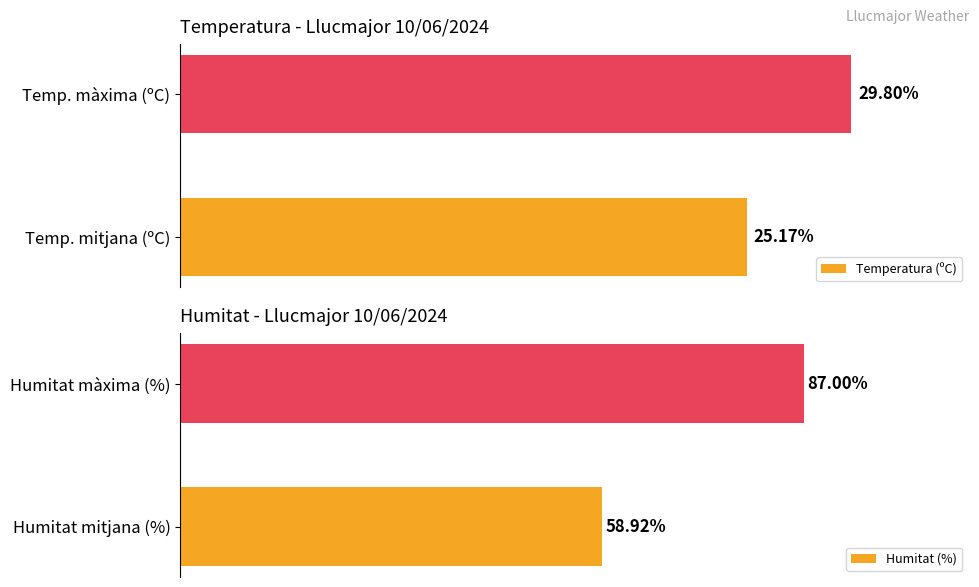

The value of Temperatura (ºC) at 0 is 42.6. True or false?

False